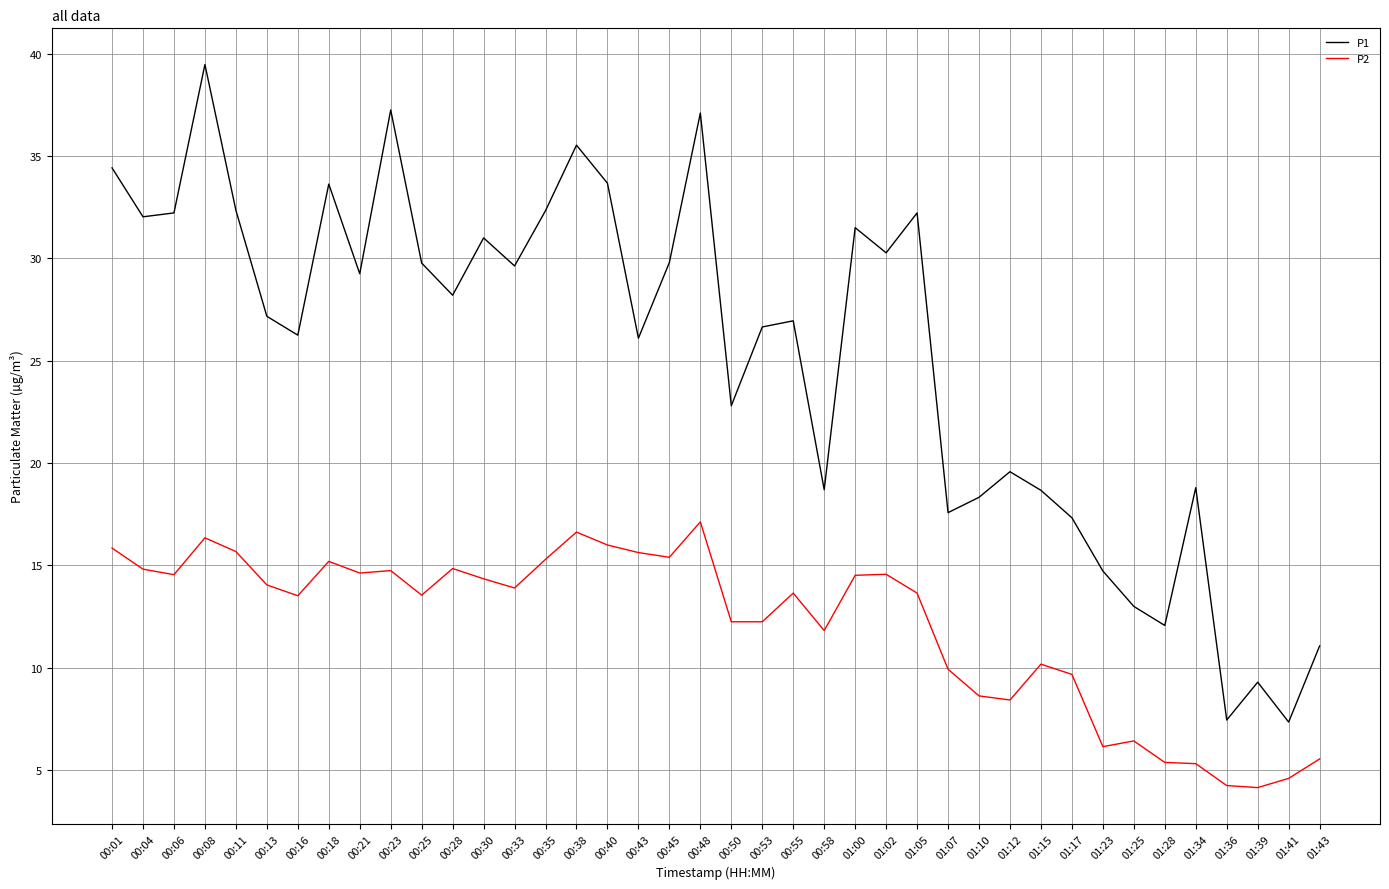

At which category does the chart reach its peak across all series?

00:08